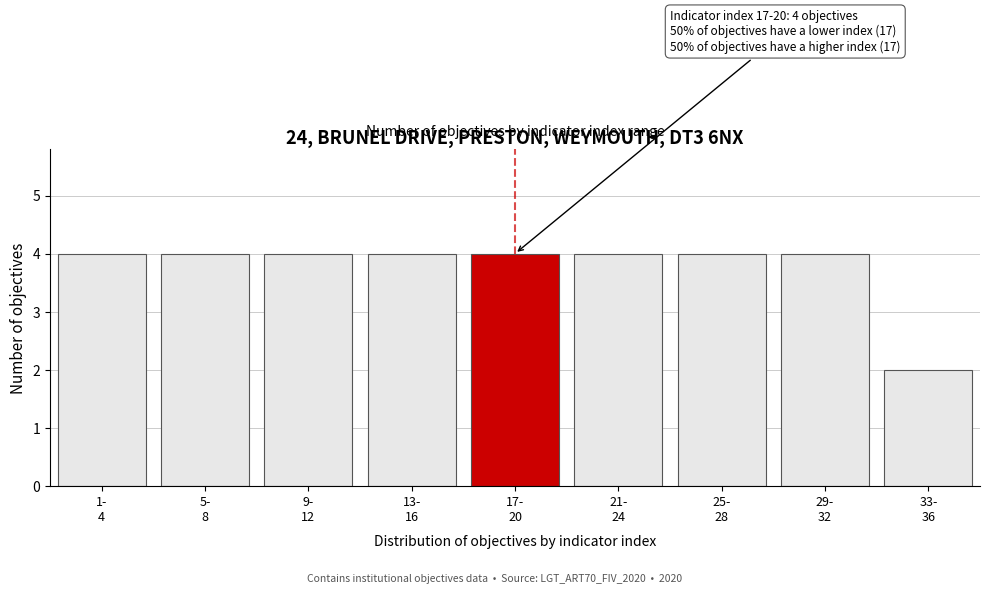

Reading left to right, extract all data points from this chart.

4	4	4	4	4	4	4	4	2